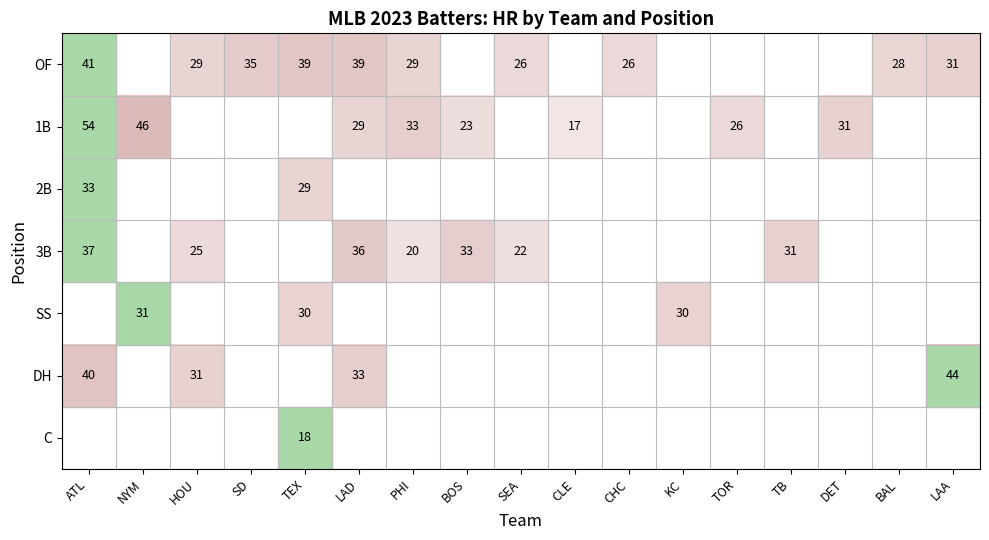

The value of 1B at ATL is 54. True or false?

True